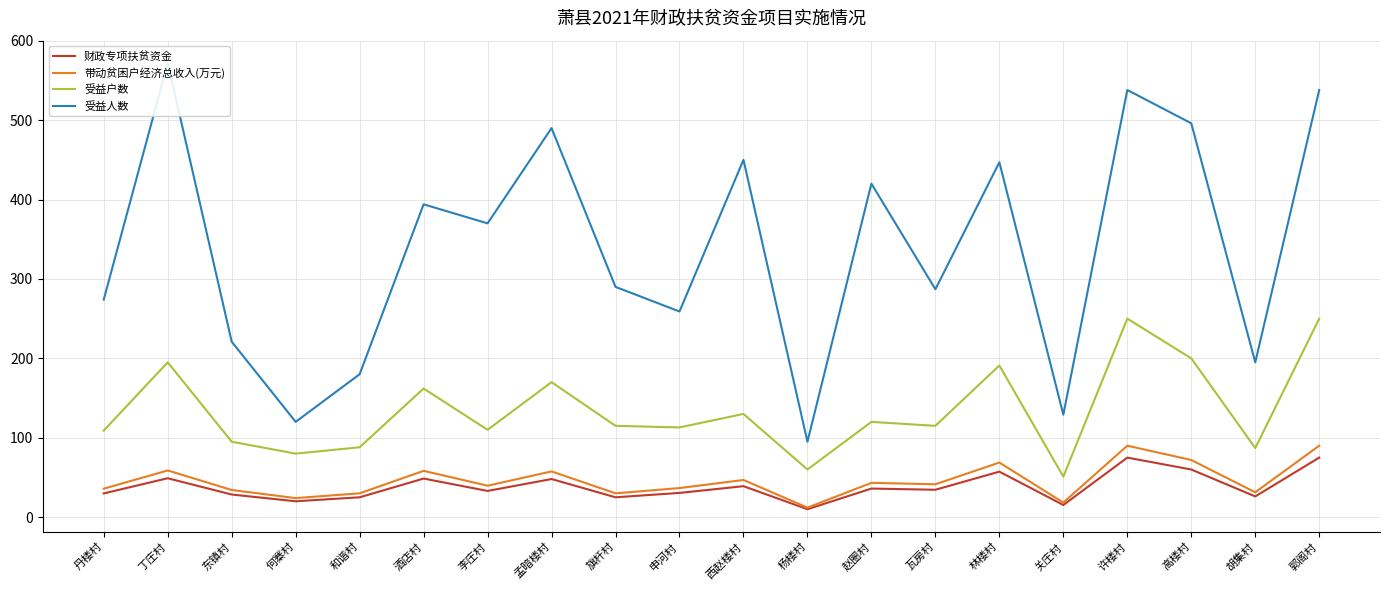

Which series has the largest range (max minus min)?

受益人数